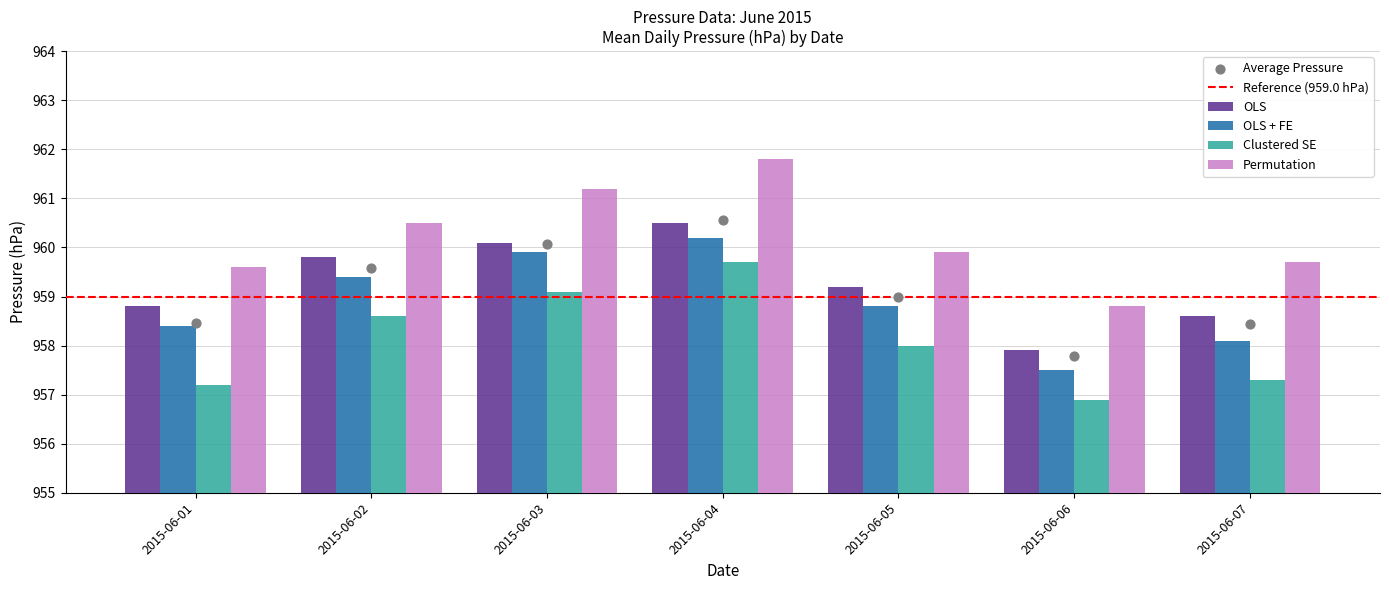

Which series reaches the maximum Y coordinate?

Permutation